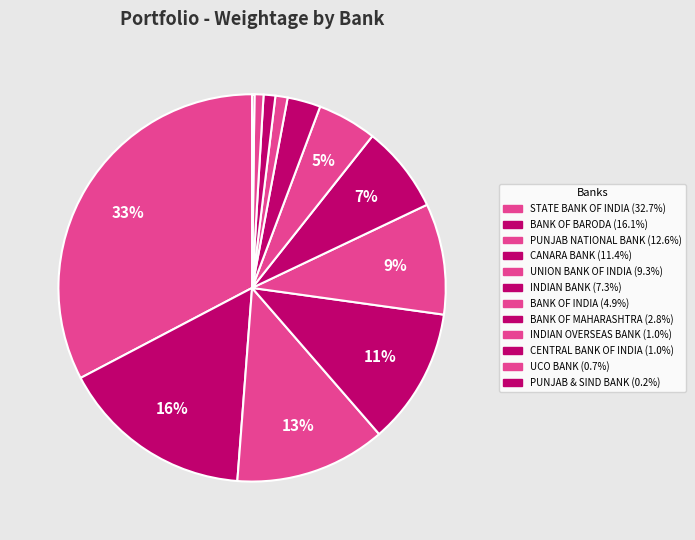

True or false: CENTRAL BANK OF INDIA accounts for 11% of the total.

False